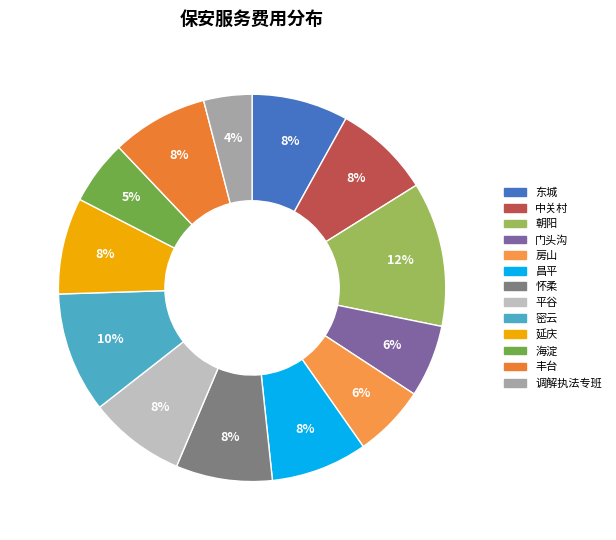

To the nearest percent, what percentage of the pie is 海淀?

5%